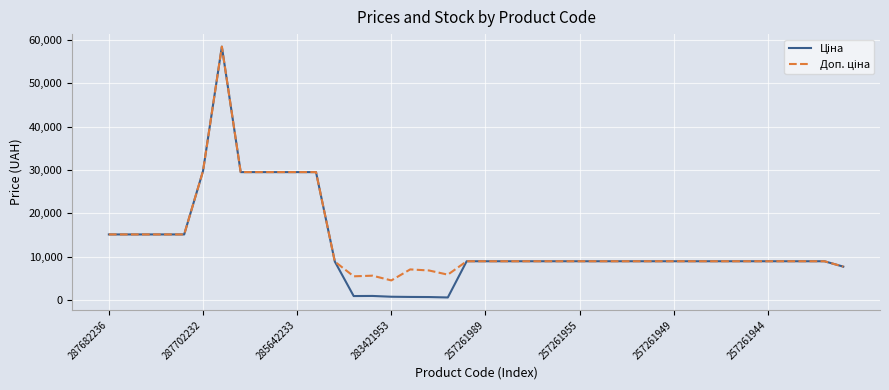

What is the maximum value shown in the chart?

58426.5